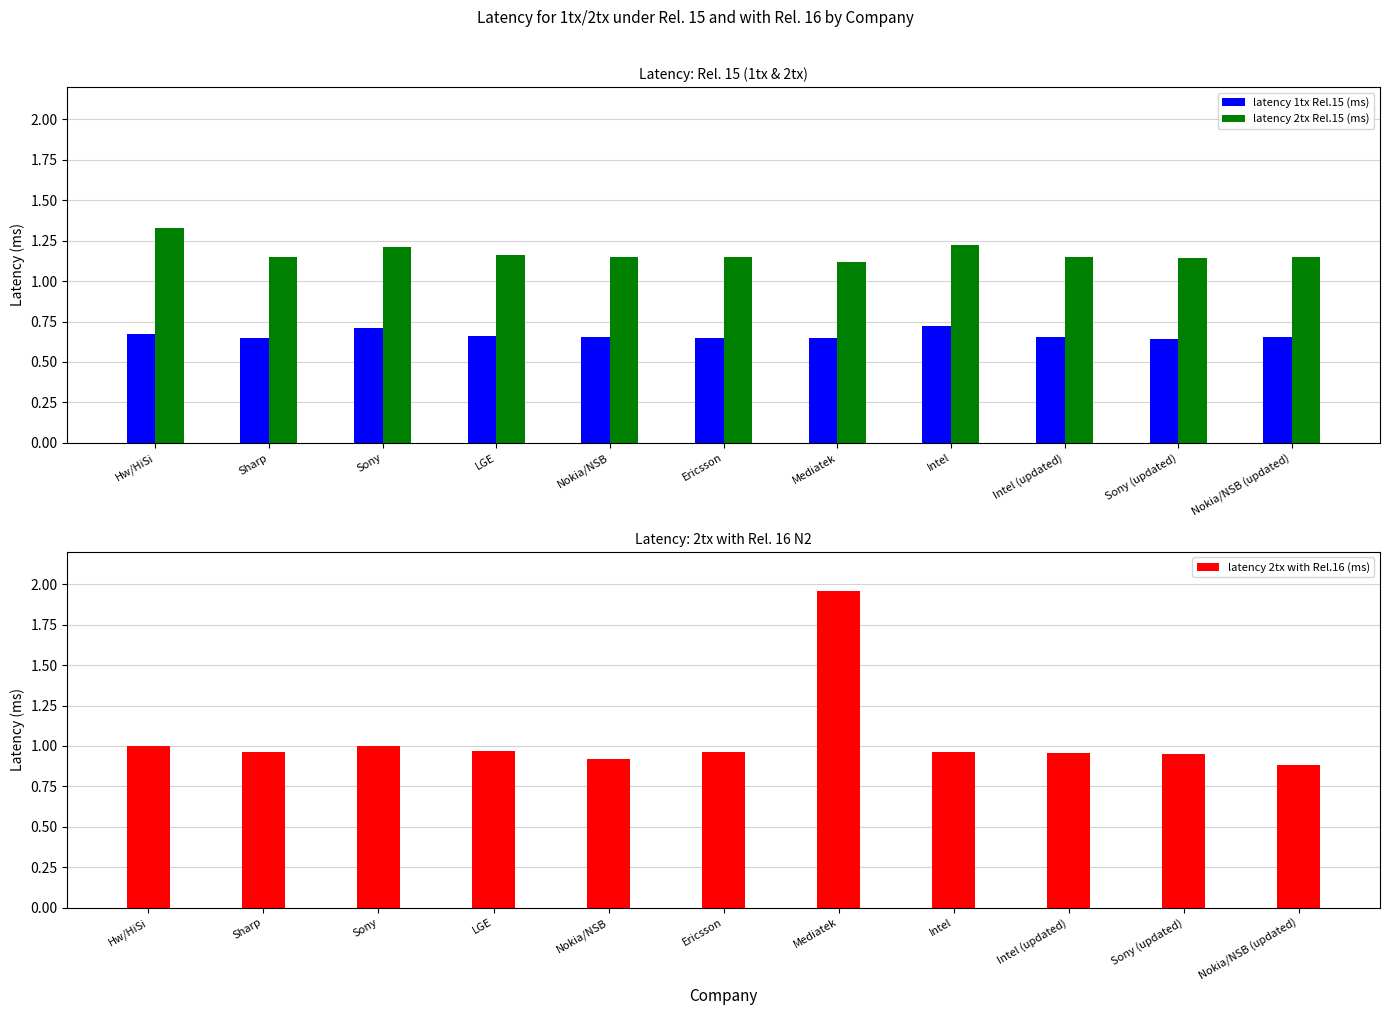

Reading left to right, what are all the values shown in this chart?

latency 1tx Rel.15 (ms): Hw/HiSi=0.7	Sharp=0.7	Sony=0.7	LGE=0.7	Nokia/NSB=0.7	Ericsson=0.7	Mediatek=0.7	Intel=0.7	Intel (updated)=0.7	Sony (updated)=0.6	Nokia/NSB (updated)=0.7
latency 2tx Rel.15 (ms): Hw/HiSi=1.3	Sharp=1.1	Sony=1.2	LGE=1.2	Nokia/NSB=1.2	Ericsson=1.1	Mediatek=1.1	Intel=1.2	Intel (updated)=1.2	Sony (updated)=1.1	Nokia/NSB (updated)=1.2
latency 2tx with Rel.16 (ms): Hw/HiSi=1.0	Sharp=1.0	Sony=1.0	LGE=1.0	Nokia/NSB=0.9	Ericsson=1.0	Mediatek=2.0	Intel=1.0	Intel (updated)=1.0	Sony (updated)=0.9	Nokia/NSB (updated)=0.9